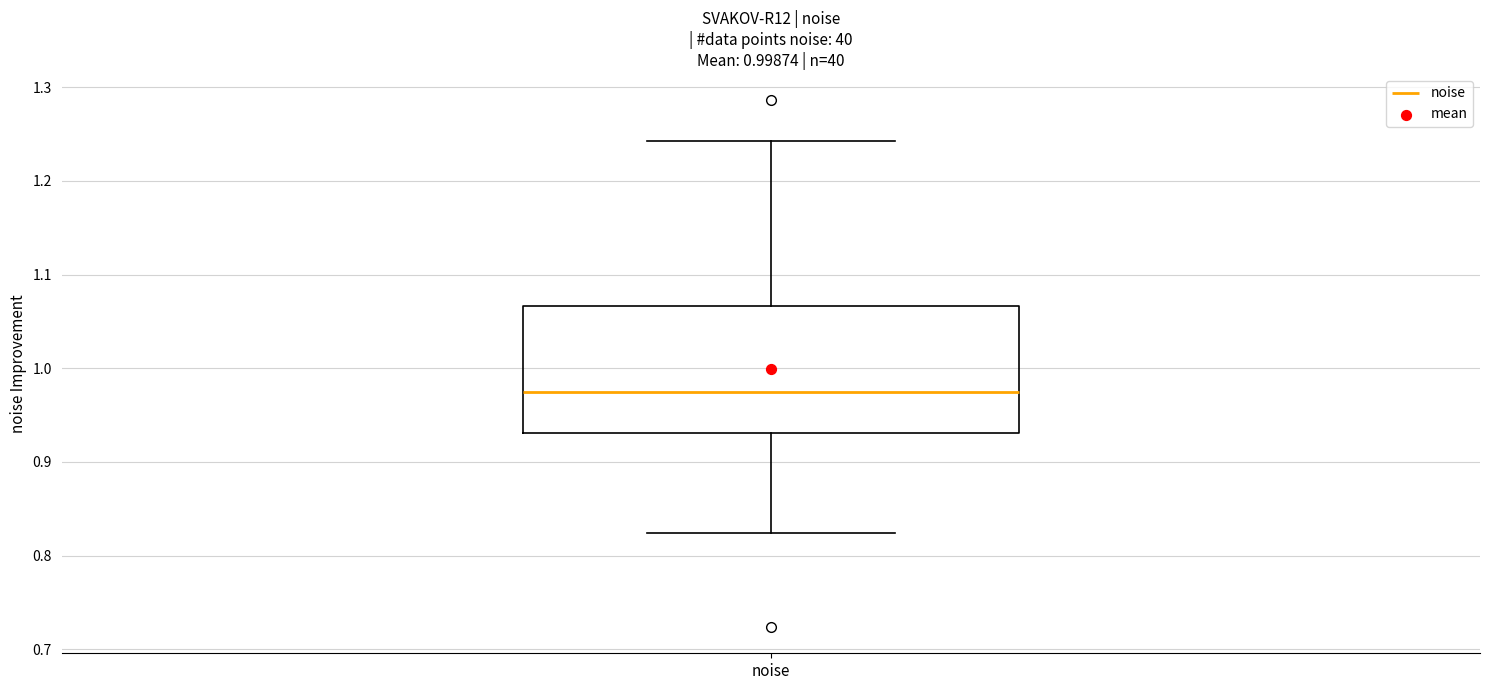

Where is the upper edge of the box for noise on the y-axis? The values are not printed on the chart, so give them approximately, as read against the axis.

1.07